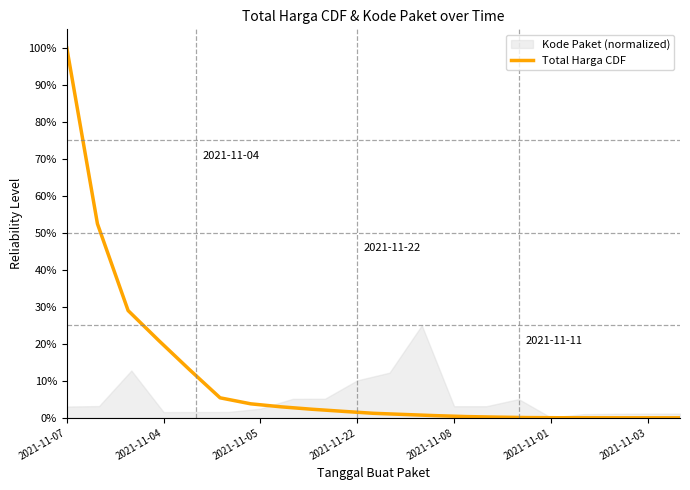

What is the greatest value displayed?

1.0